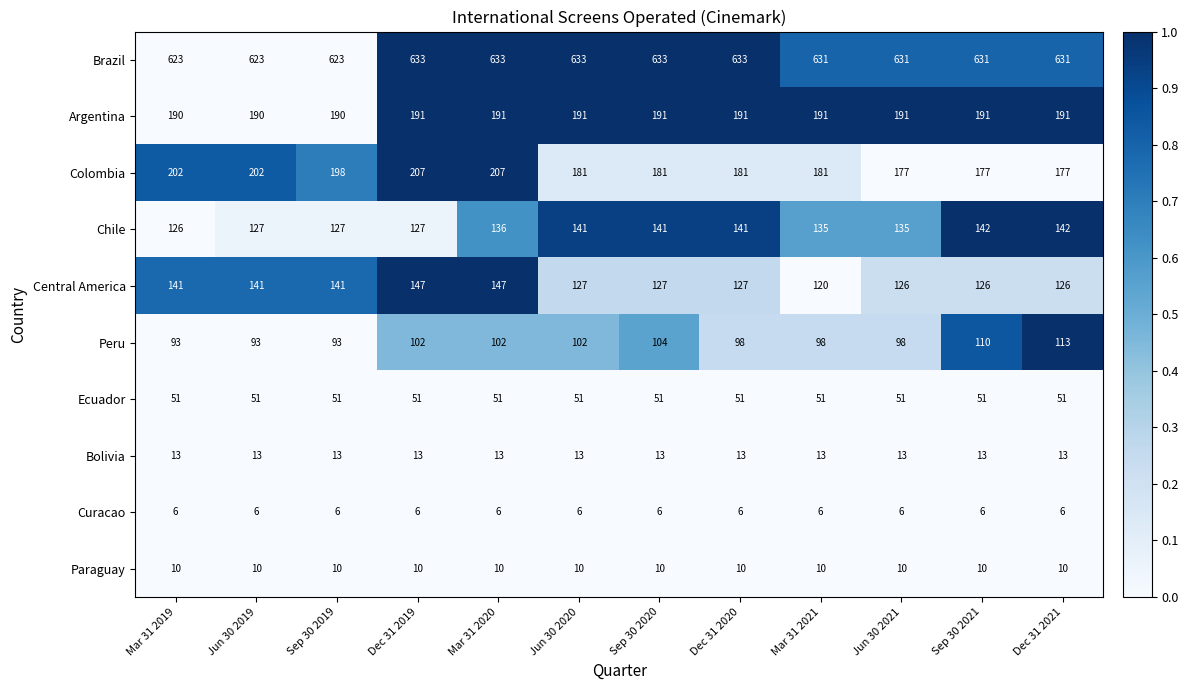

Which series has the largest total across all categories?

Brazil